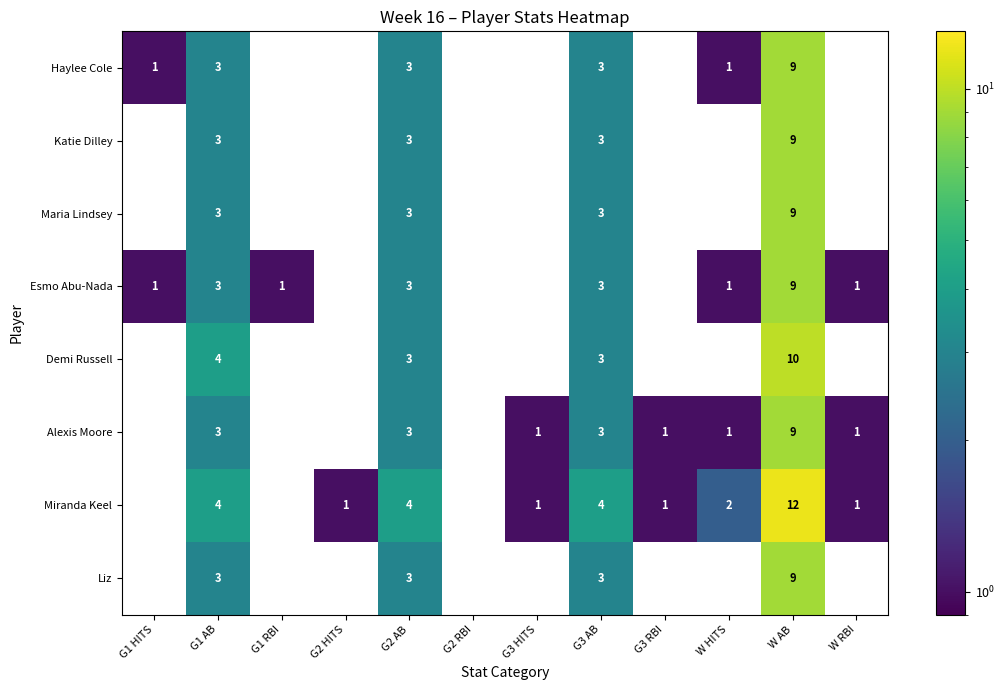

Which series has the widest spread of values?

Miranda Keel